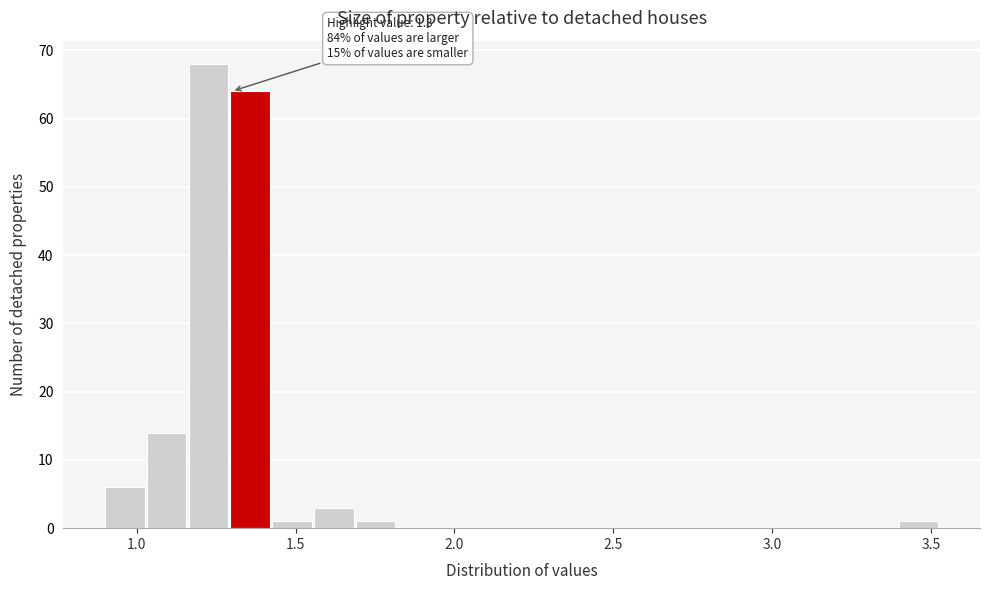

Read against the x-axis, roughly where is the centre of the tallest bar?

1.25